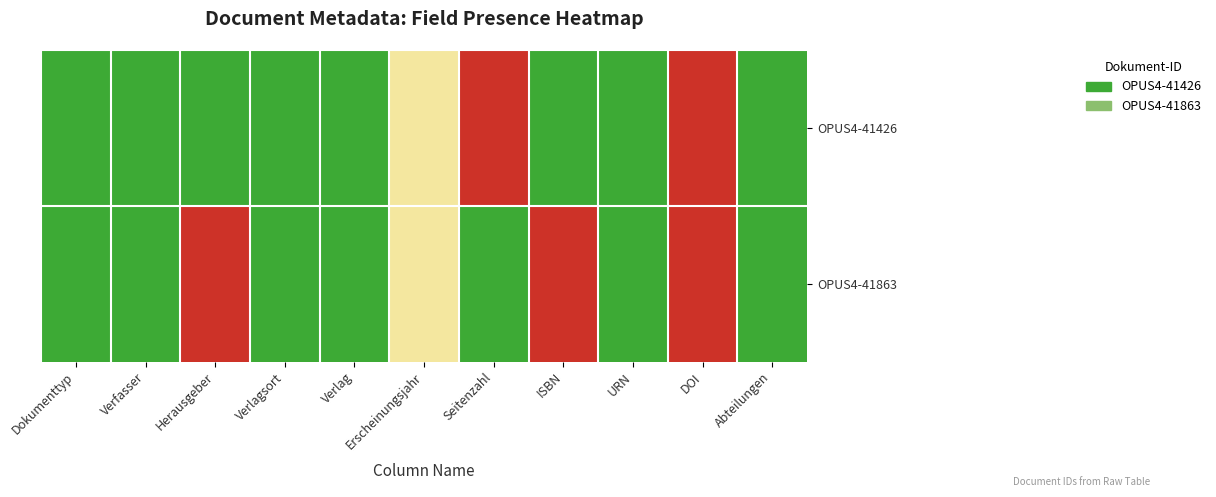

List the series in order of their peak value, highest first.

OPUS4-41426, OPUS4-41863